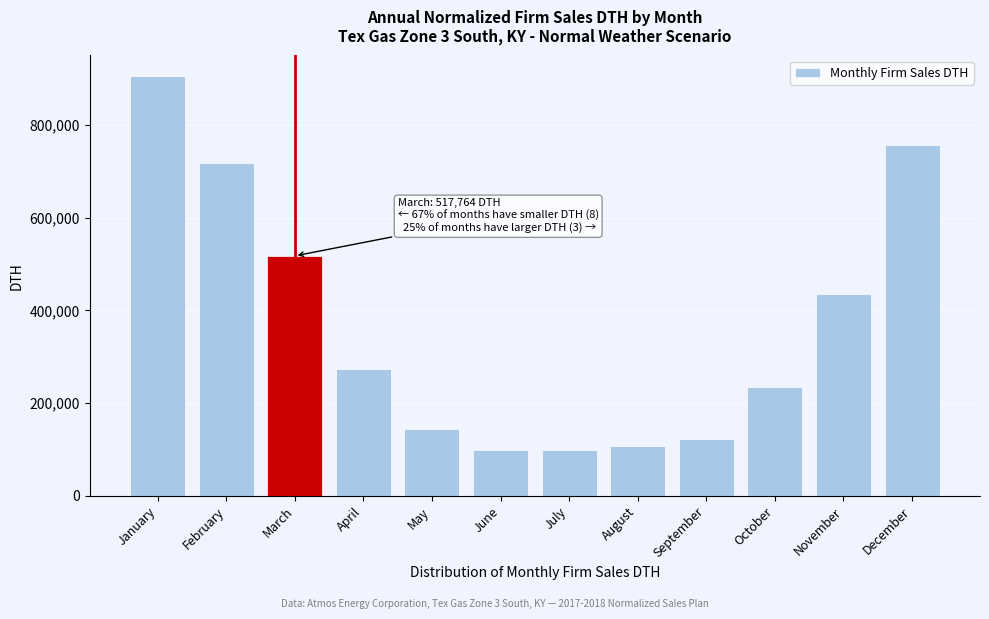

Which category has the highest value across all series?

January